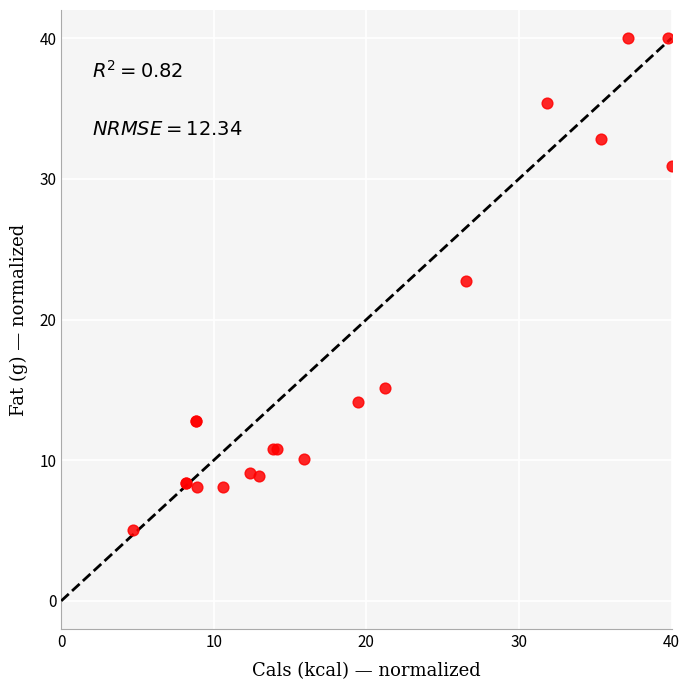

What Y value in the scatter plot is closest to 22?

22.7